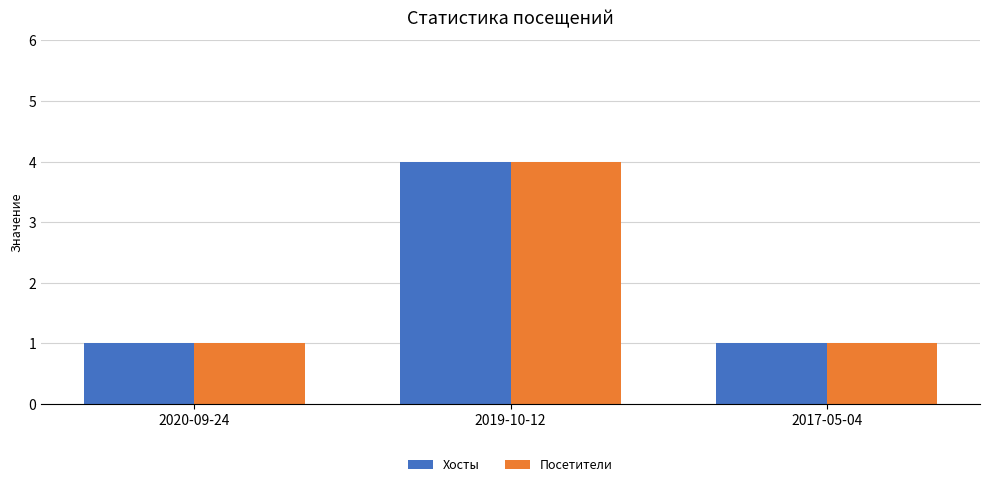

What is the maximum value shown in the chart?

4